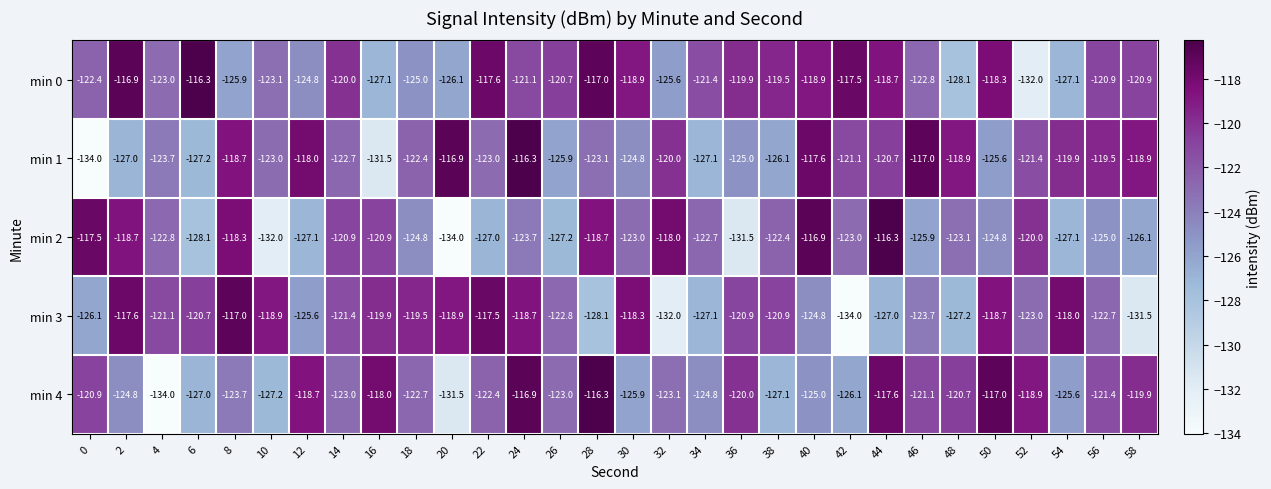

Which series has the largest total across all categories?

min 0